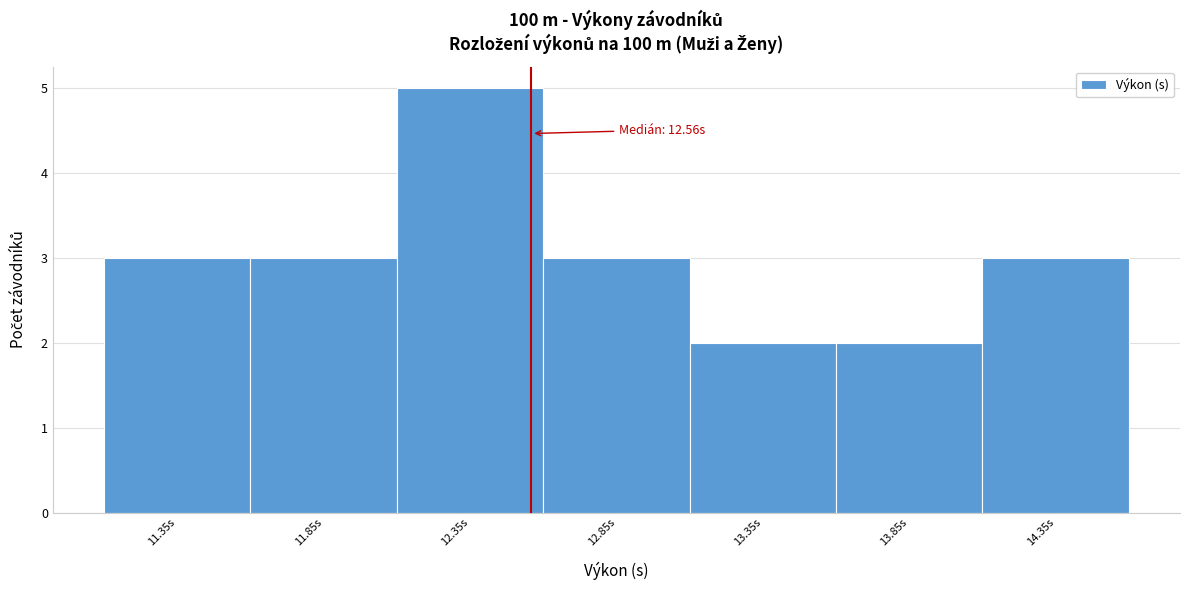

Which range on the x-axis has the tallest bar?

12.1 to 12.6